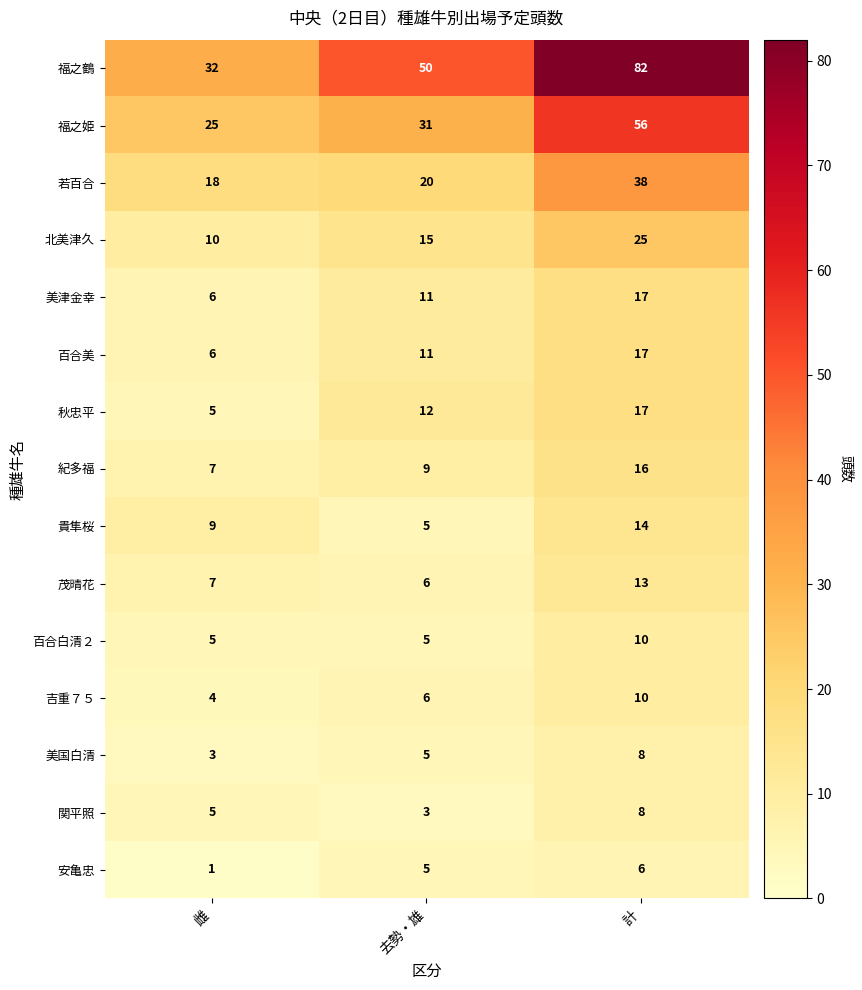

At which category is the sum across all series the highest?

計